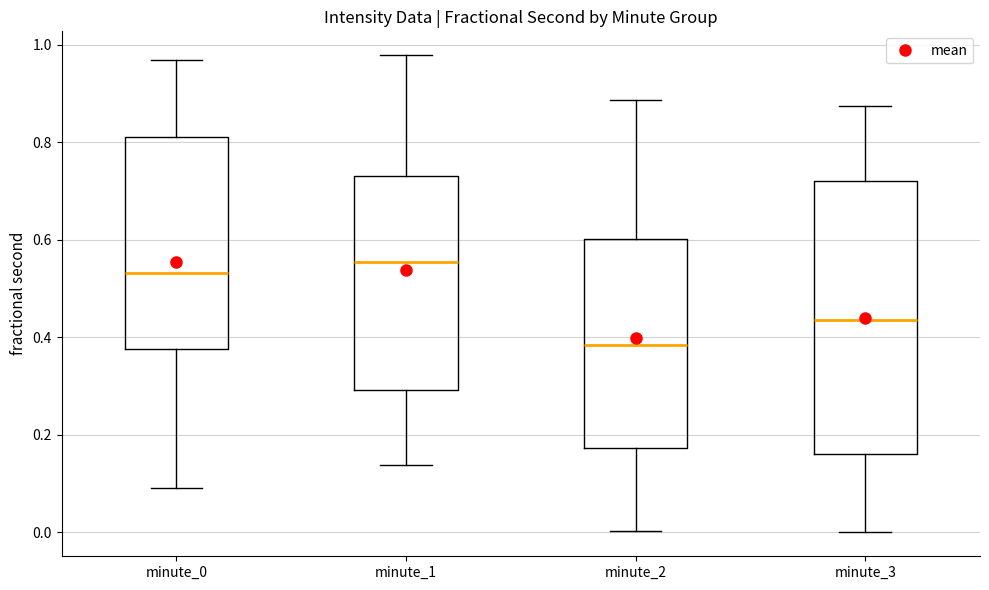

Reading left to right, read every box against the y-axis: the position of its median line, the range the box covers, and the ends of its whiskers. The values are not printed on the chart, so give them approximately, as read against the axis.

minute_0: median 0.54, box 0.38 to 0.82, whiskers 0.10 to 0.96
minute_1: median 0.56, box 0.30 to 0.74, whiskers 0.14 to 0.98
minute_2: median 0.38, box 0.18 to 0.60, whiskers 0.00 to 0.88
minute_3: median 0.44, box 0.16 to 0.72, whiskers 0.00 to 0.88